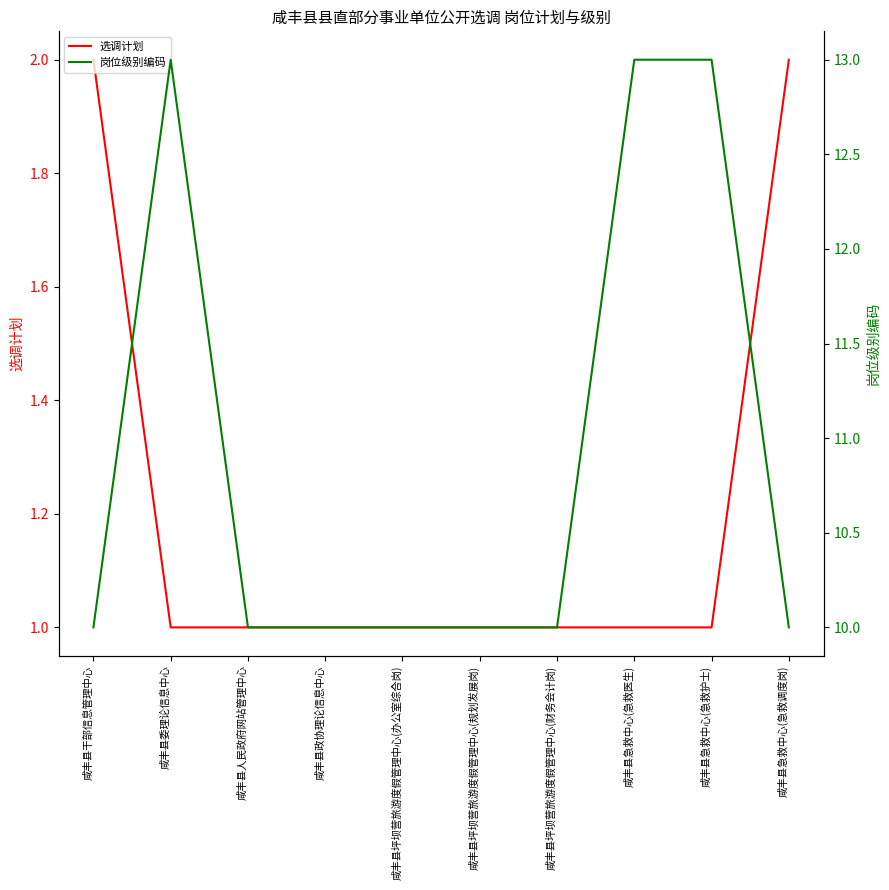

The value of 选调计划 at 咸丰县委理论信息中心 is 2. True or false?

False